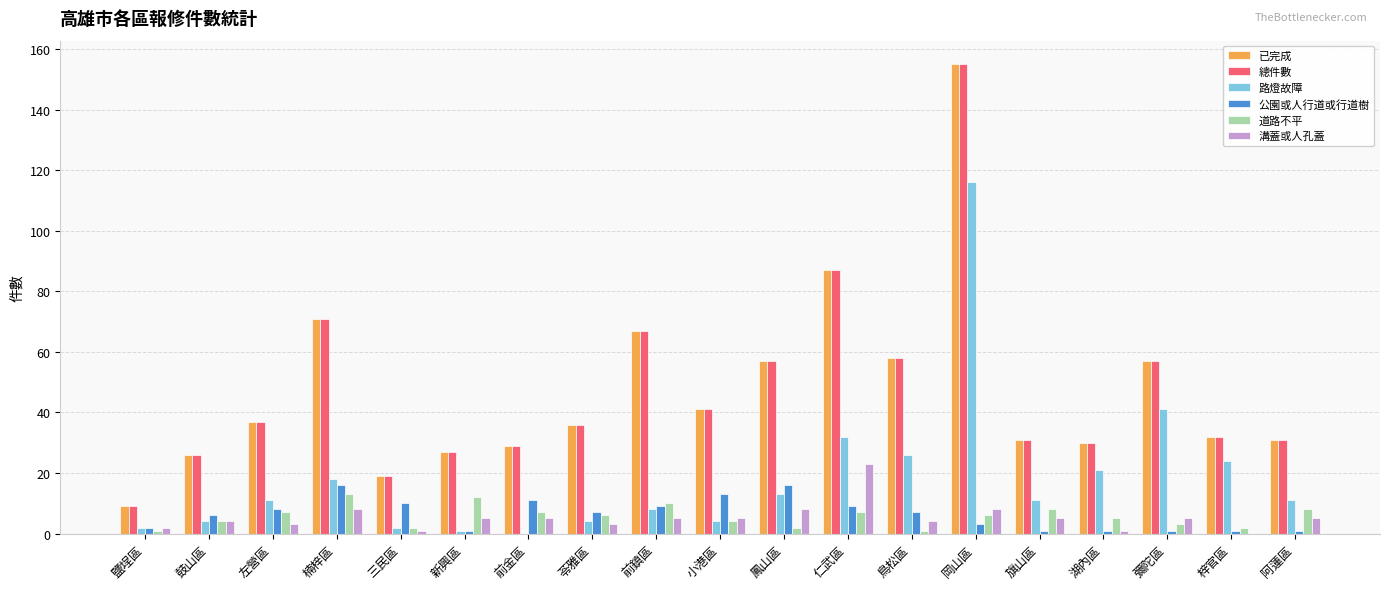

Are the bars horizontal?

No